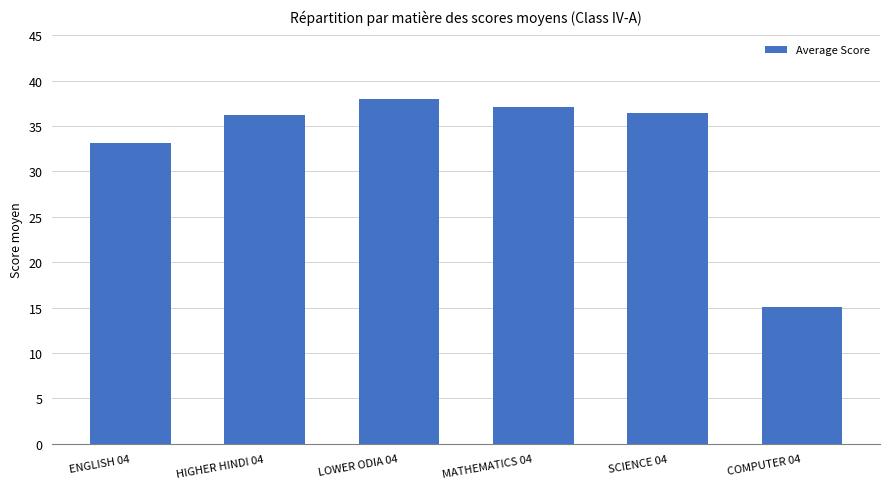

What is the sum of the values at SCIENCE 04 and HIGHER HINDI 04?

72.7